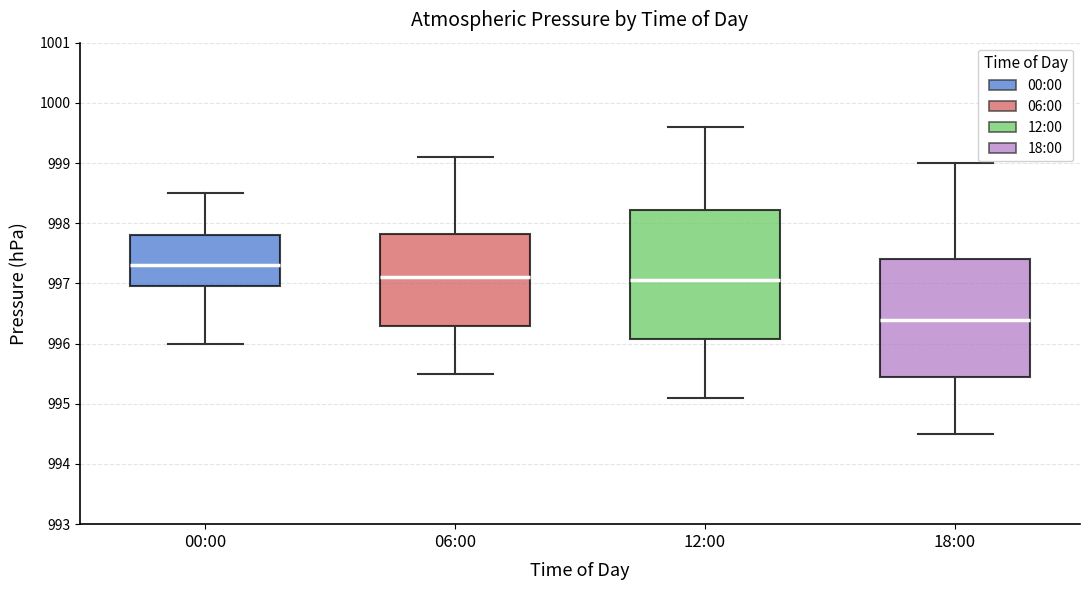

Where is the lower edge of the box for 12:00 on the y-axis? The values are not printed on the chart, so give them approximately, as read against the axis.

996.1